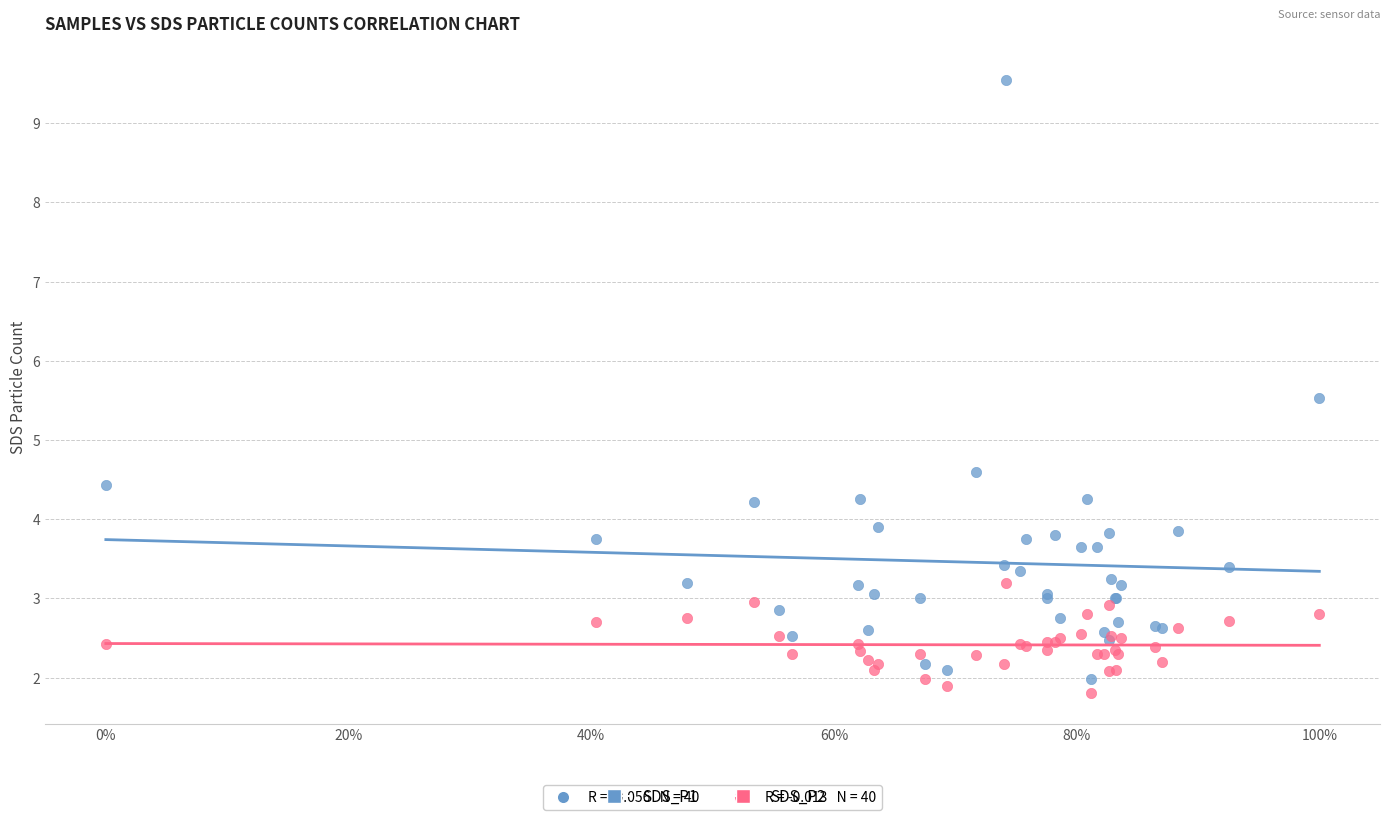

Across all series, what Y value is closest to 5?

4.6